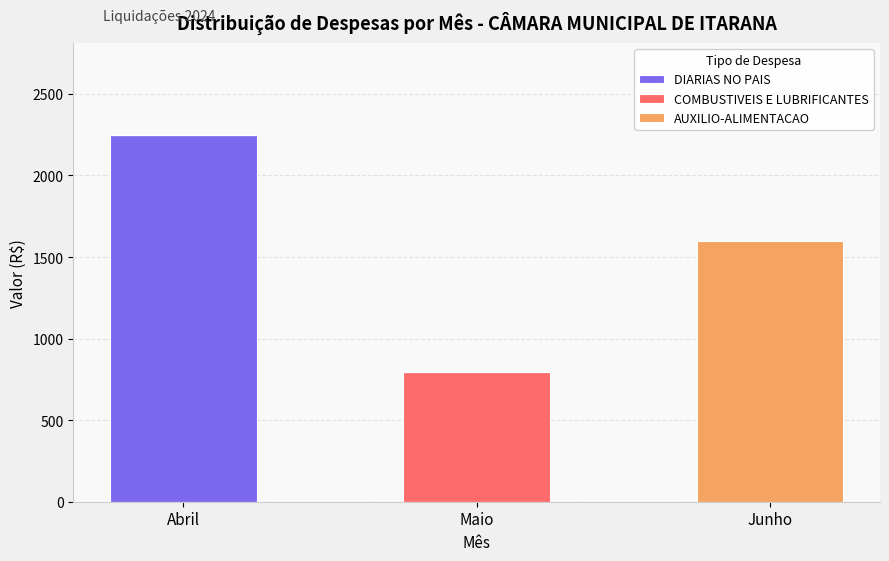

Count the number of data series in this chart.

3